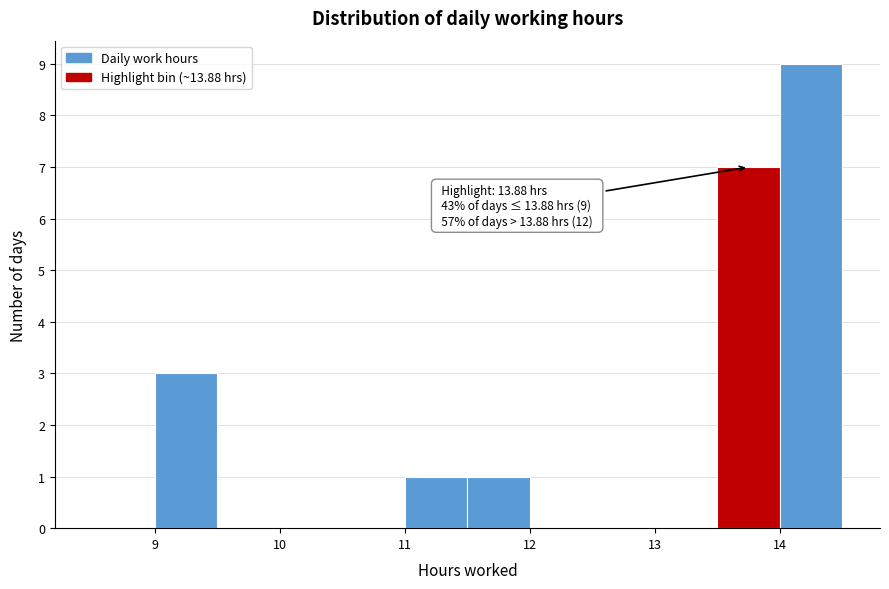

Which range on the x-axis has the tallest bar?

14.0 to 14.5